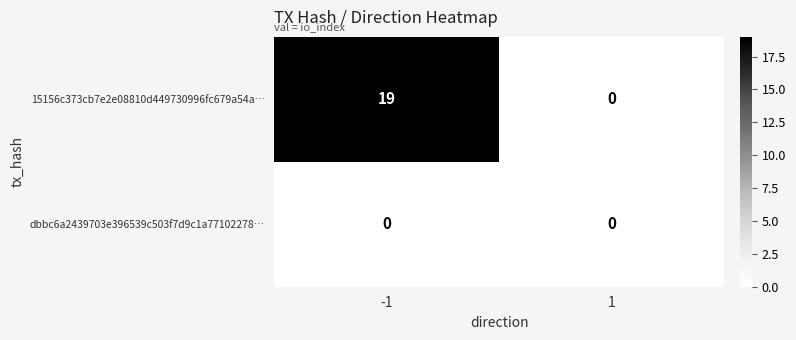

Read the 15156c373cb7e2e08810d449730996fc679a54a… value at -1, to the nearest 10.

20